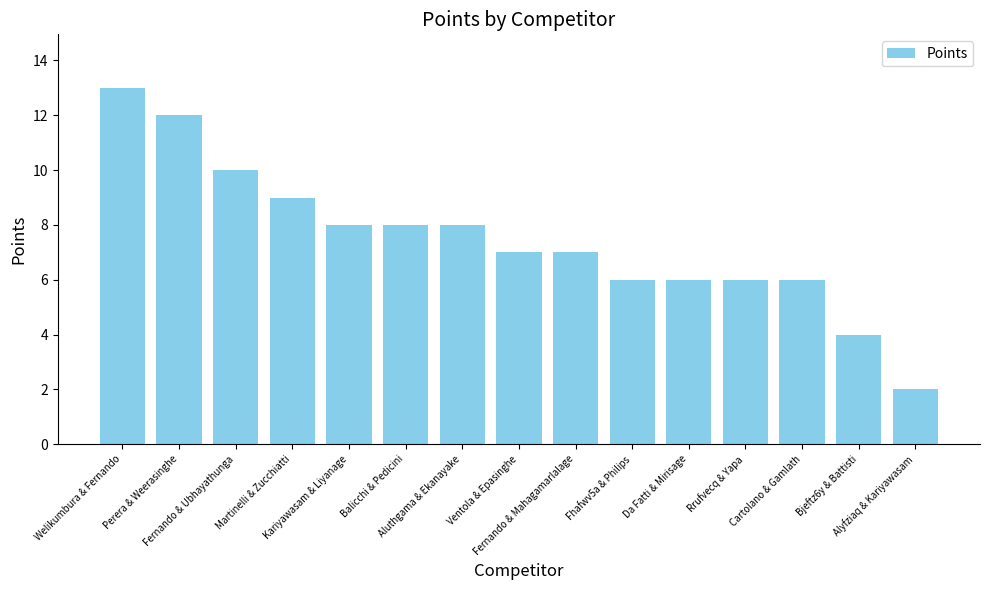

What is the label of the 2nd bar from the left?

Perera & Weerasinghe